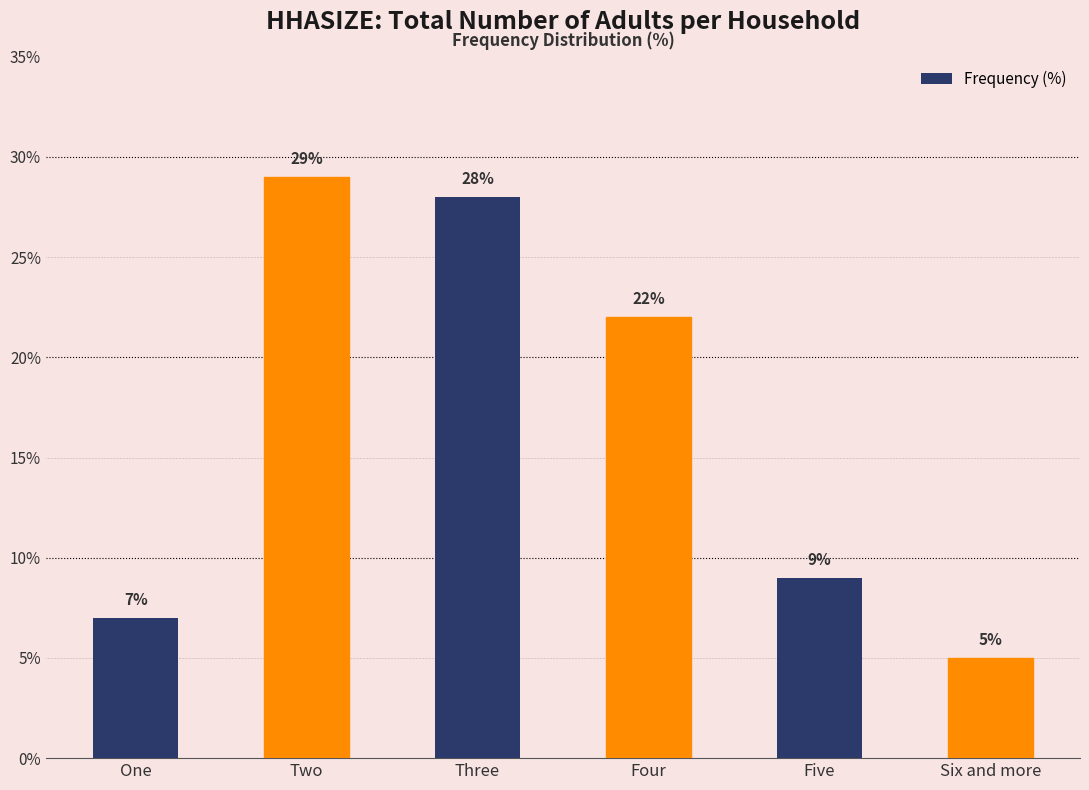

What position from the right is Two?

5